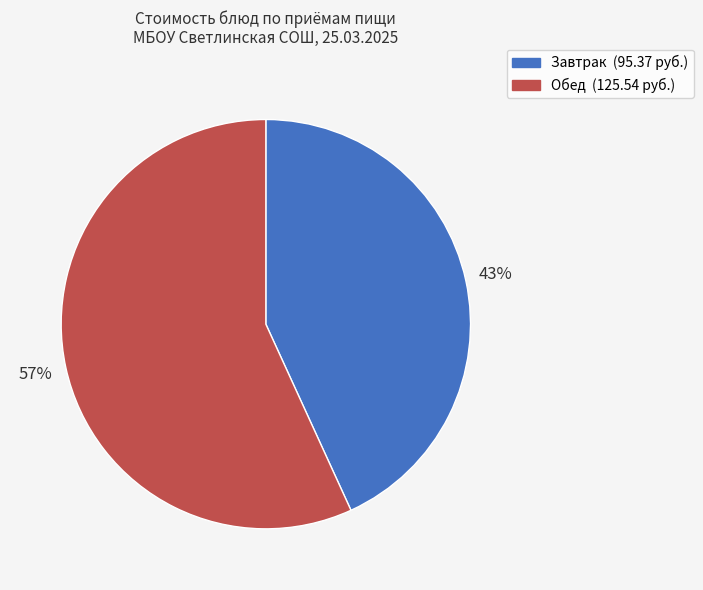

Does any single category account for the majority?

Yes